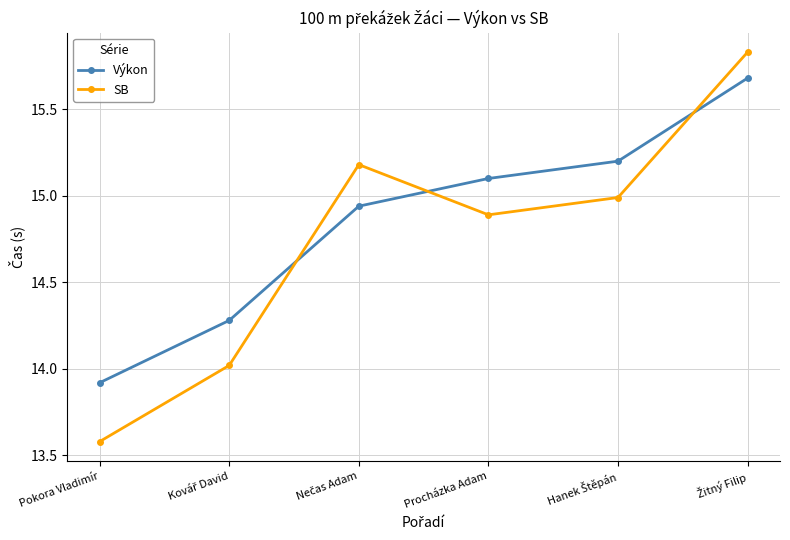

How many lines are shown in the chart?

2